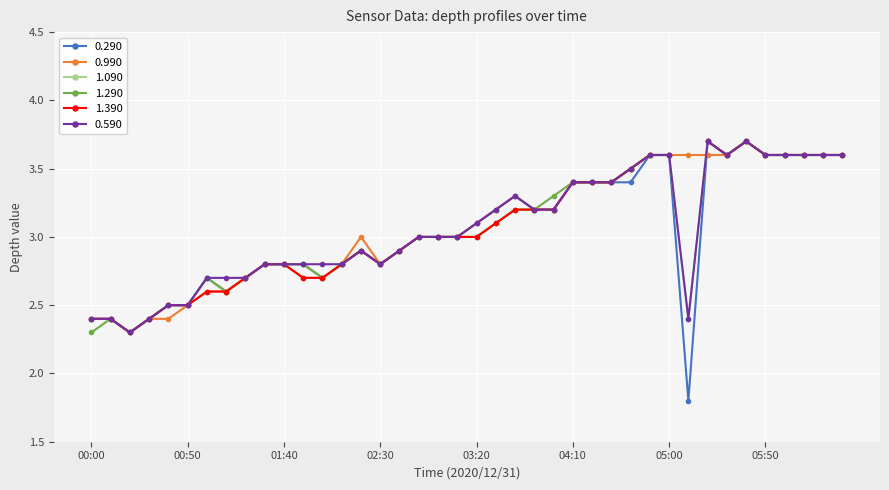

What is the minimum value for 1.090?

2.3